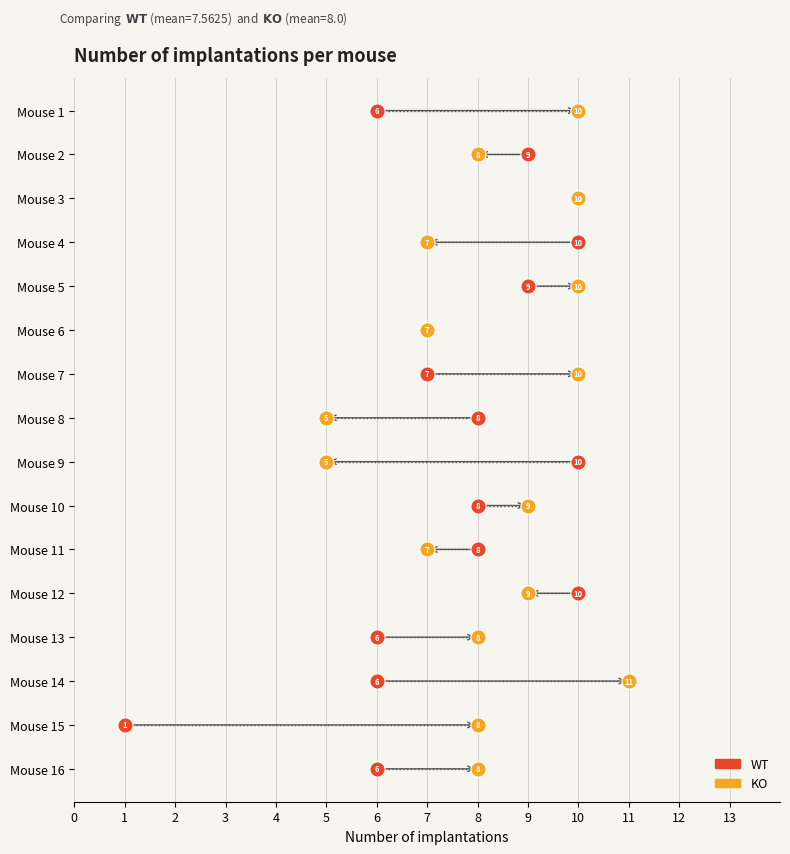

What are all the series names shown in the legend?

WT, KO